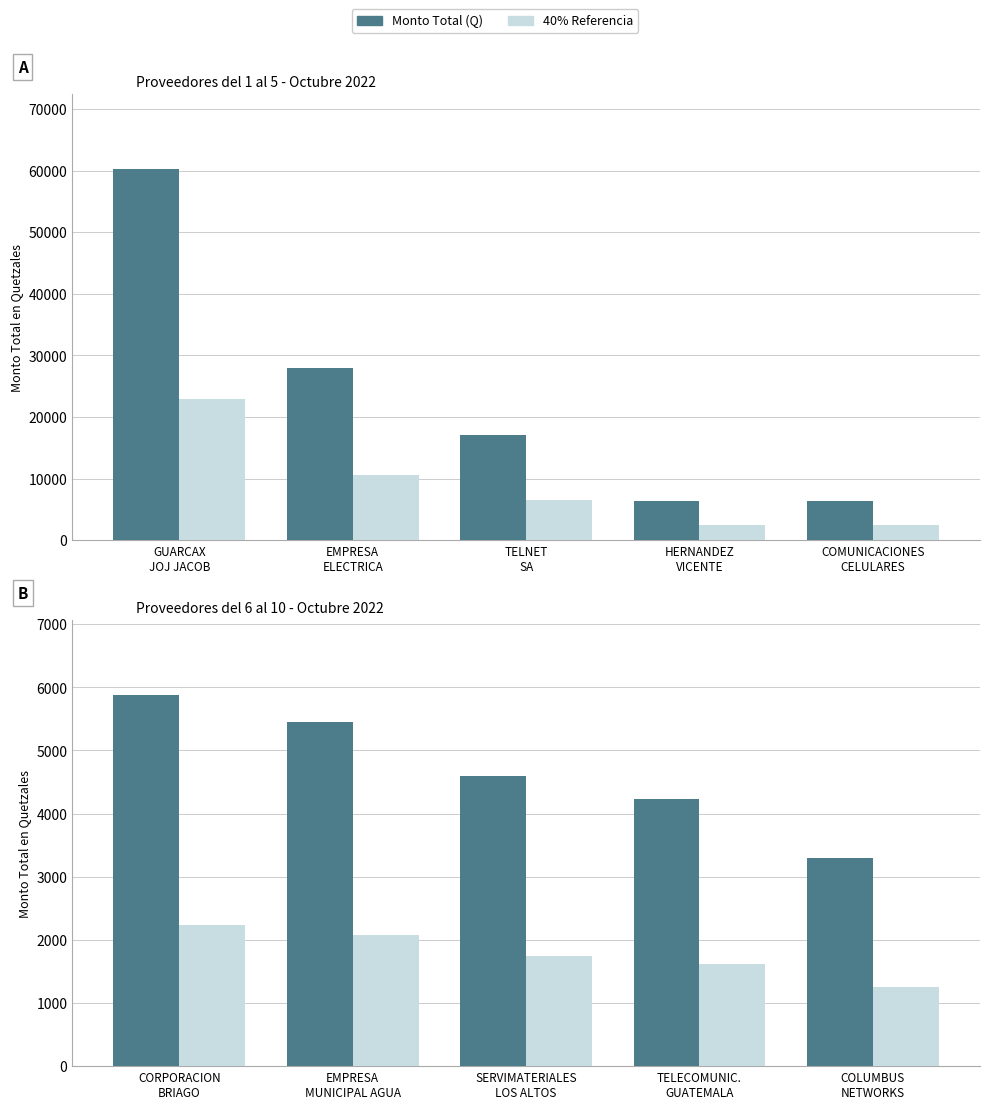

What is the label of the 1st bar from the left?

CORPORACION BRIAGO